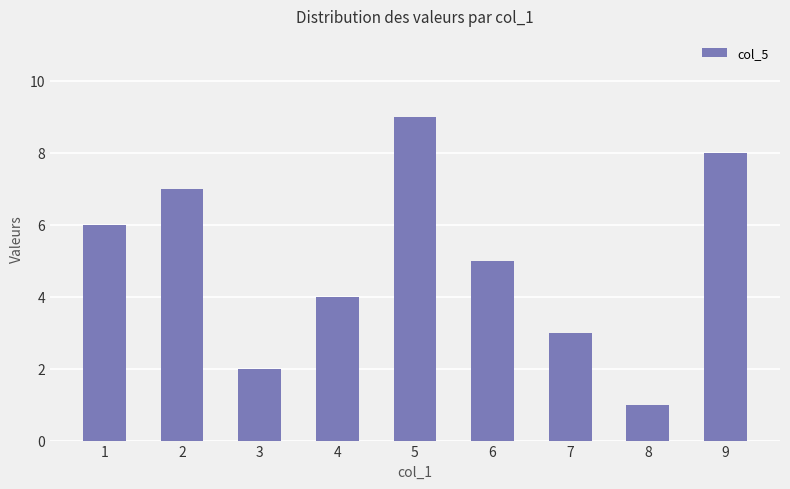

What is the average value?

5